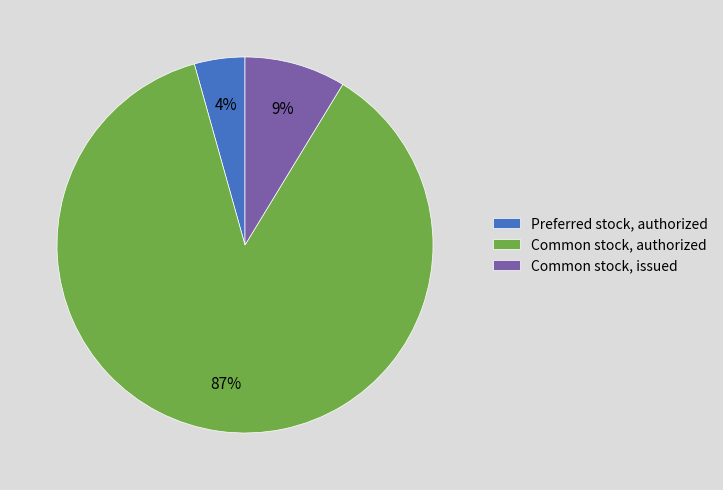

To the nearest percent, what is the difference between the Common stock, issued and Common stock, authorized slice percentages?

78%